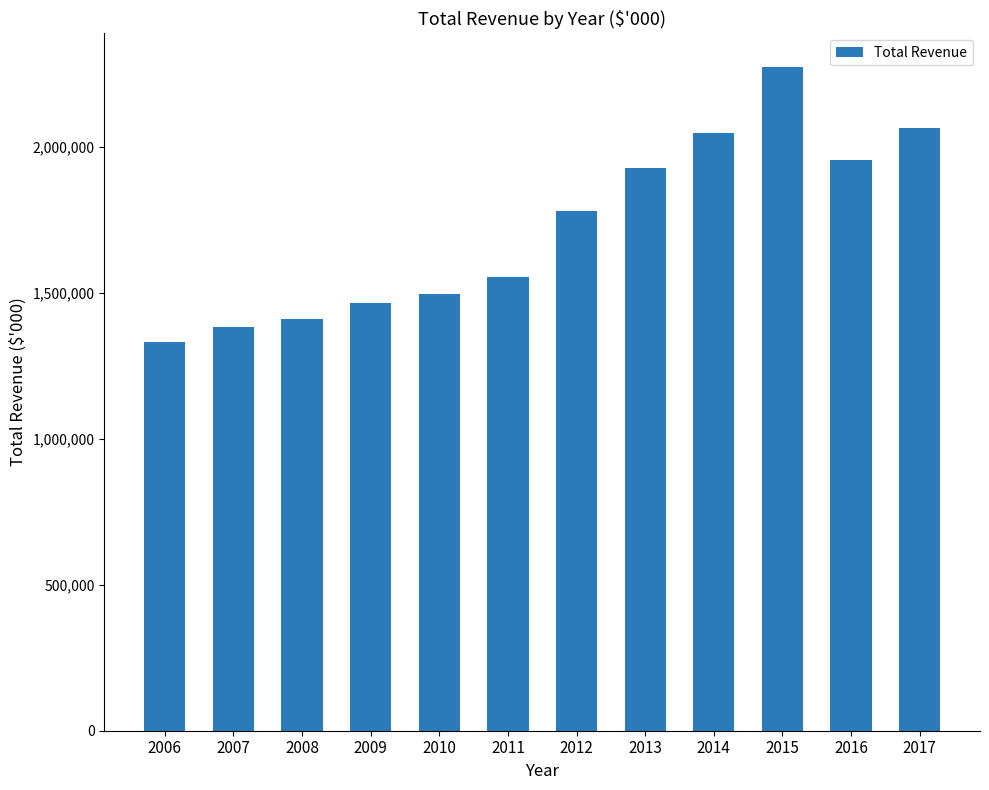

Which category has the highest value across all series?

2015